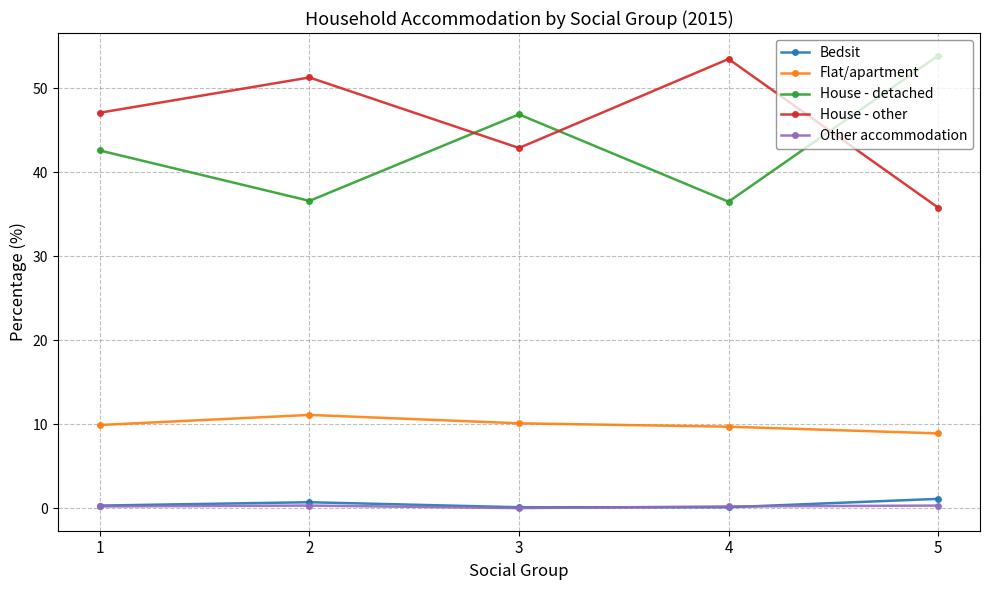

The Bedsit series shows 0.1 at 3. True or false?

True